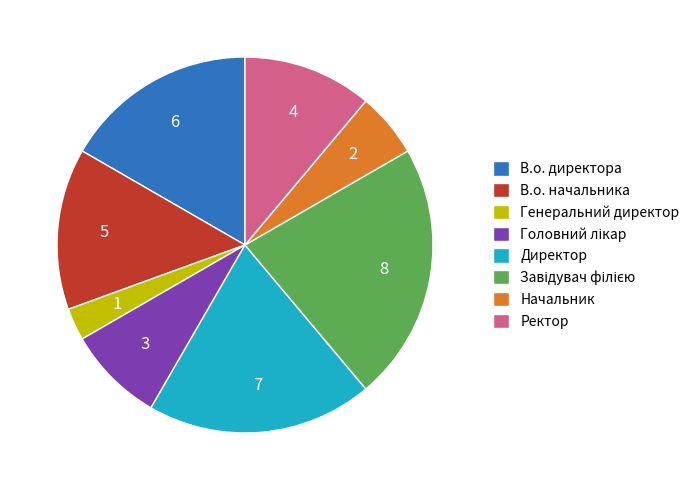

Count the number of slices in the pie.

8